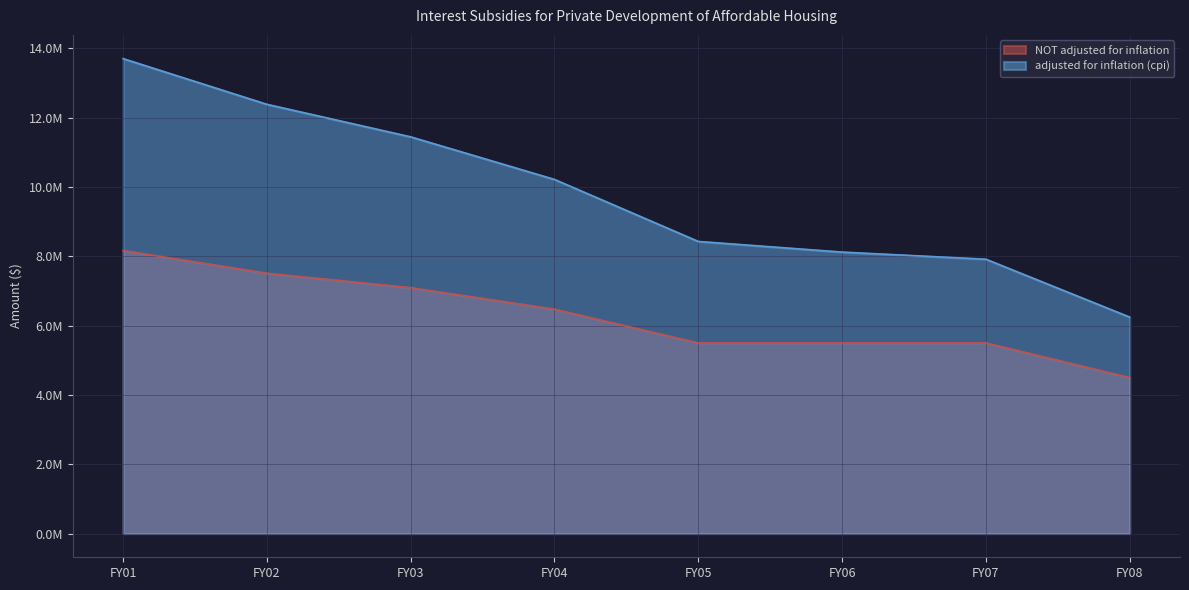

Count the number of data series in this chart.

2